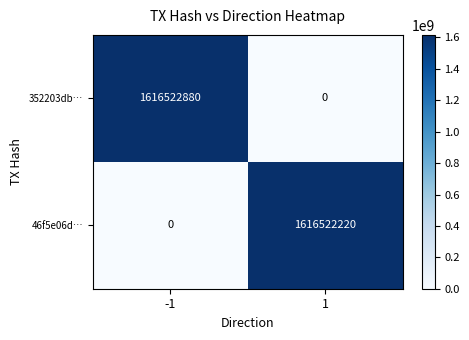

Reading left to right, extract all data points from this chart.

352203db…: -1=1616522880	1=0
46f5e06d…: -1=0	1=1616522220